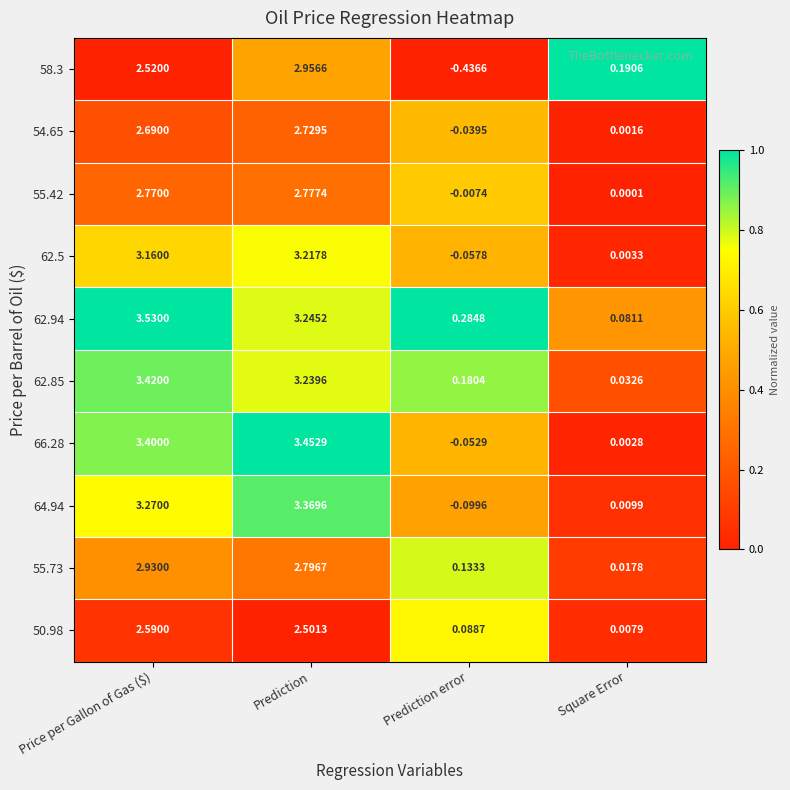

At which label does 58.3 first exceed 2?

Price per Gallon of Gas ($)